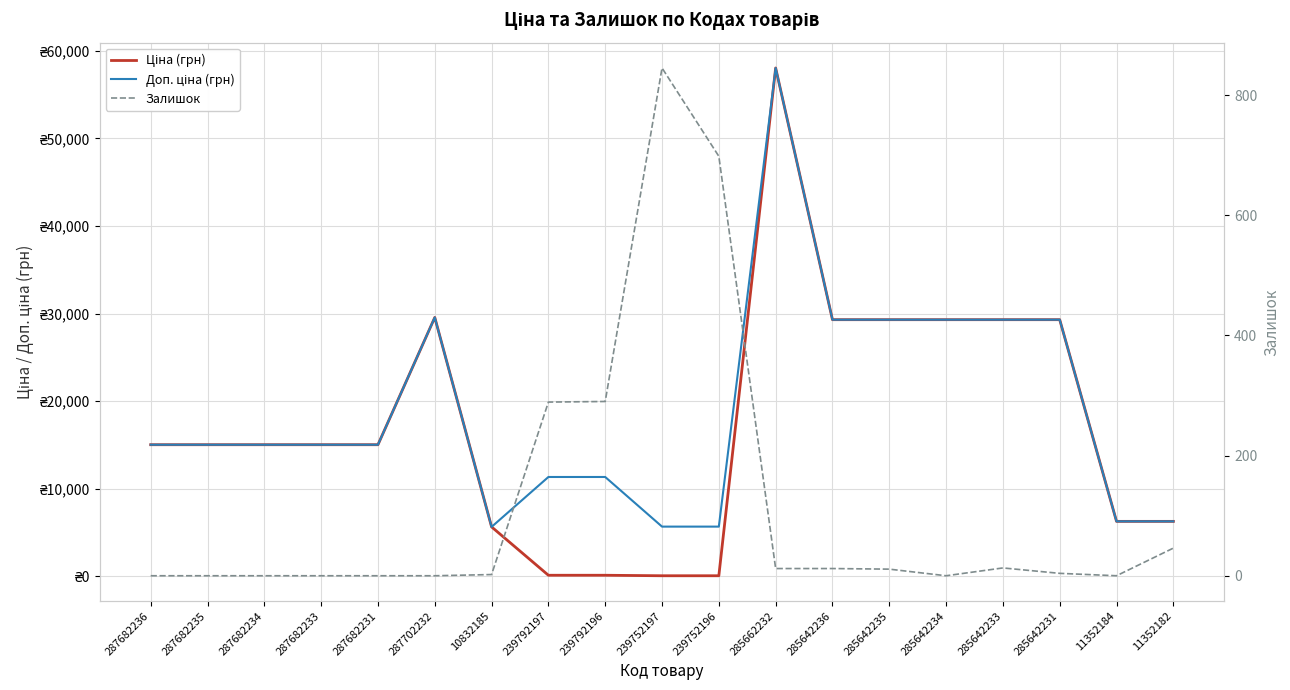

List the series in order of their peak value, lowest first.

Залишок, Ціна (грн), Доп. ціна (грн)